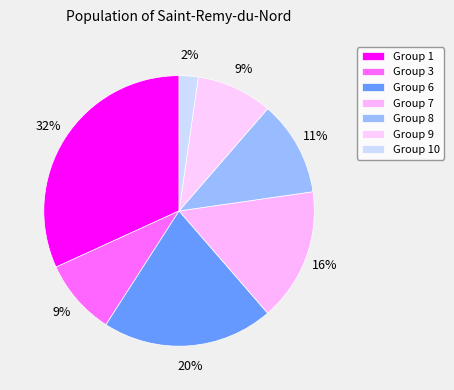

Which slice is the smallest?

2